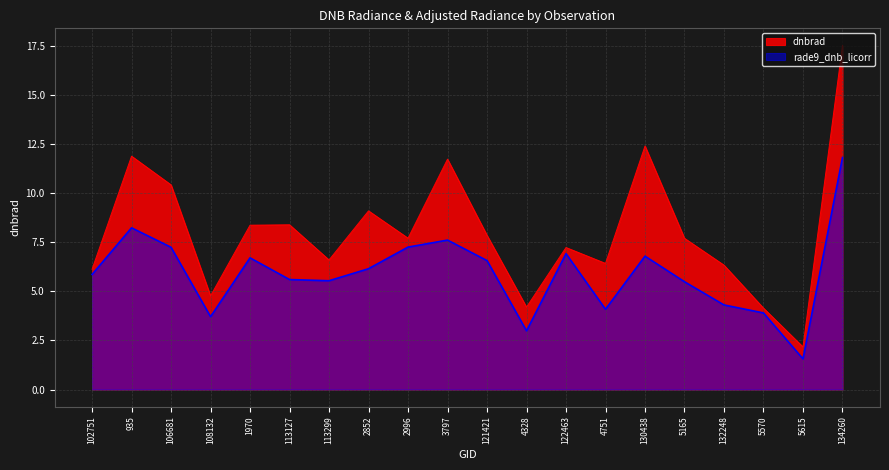

Is it true that rade9_dnb_licorr equals 0.4 at 5615?

False